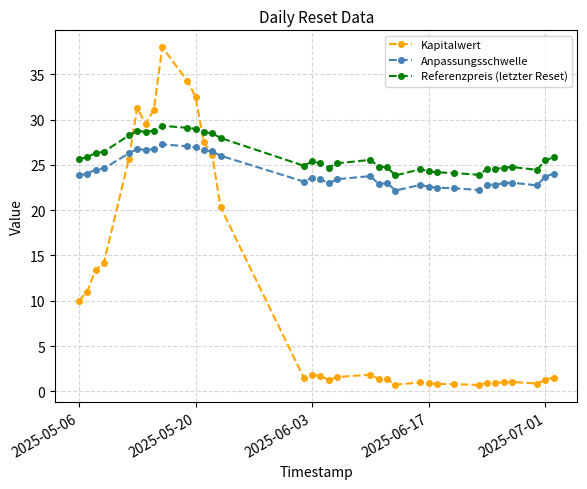

What is the minimum value shown in the chart?

0.7